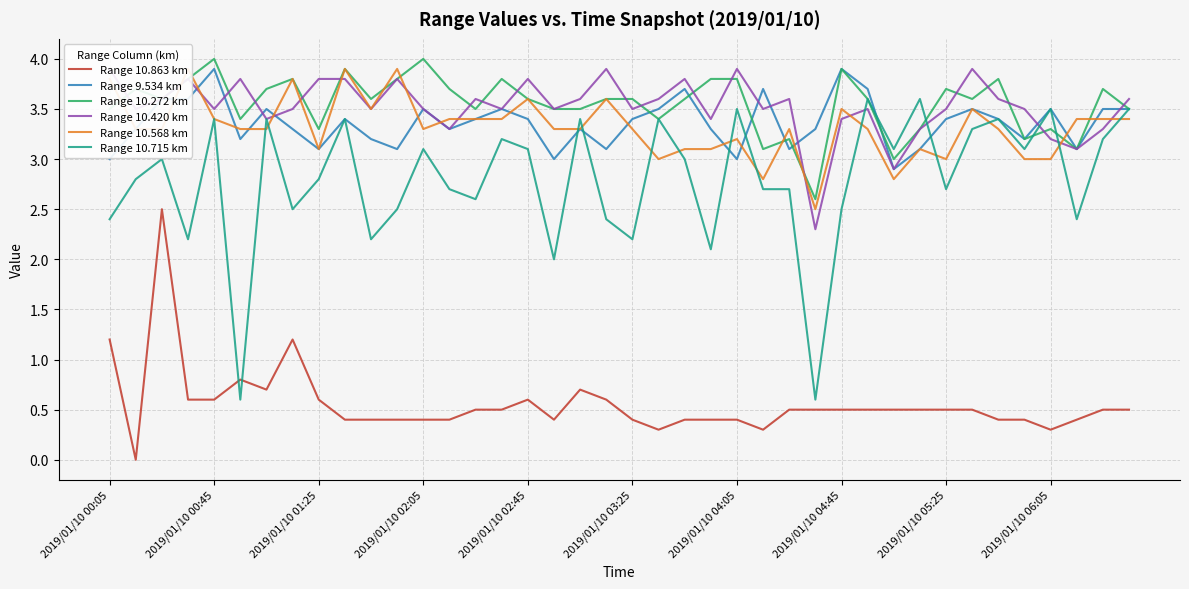

What is the minimum value for Range 9.534 km?

2.9